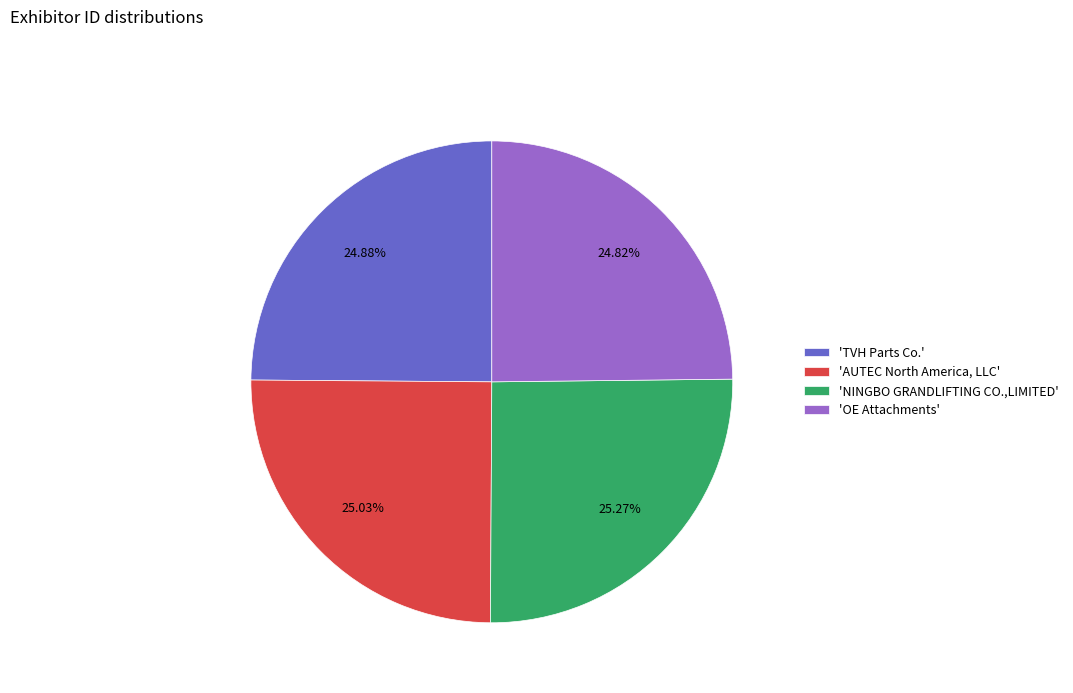

Approximately how many times larger is the value at 'TVH Parts Co.' compared to 'AUTEC North America, LLC'?

1.0